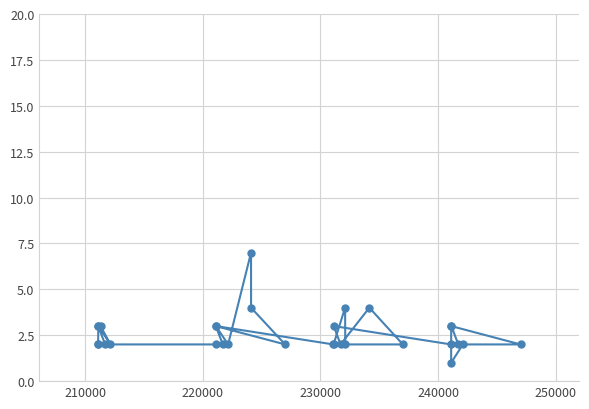

What is the difference between the second highest and minimum values?

3